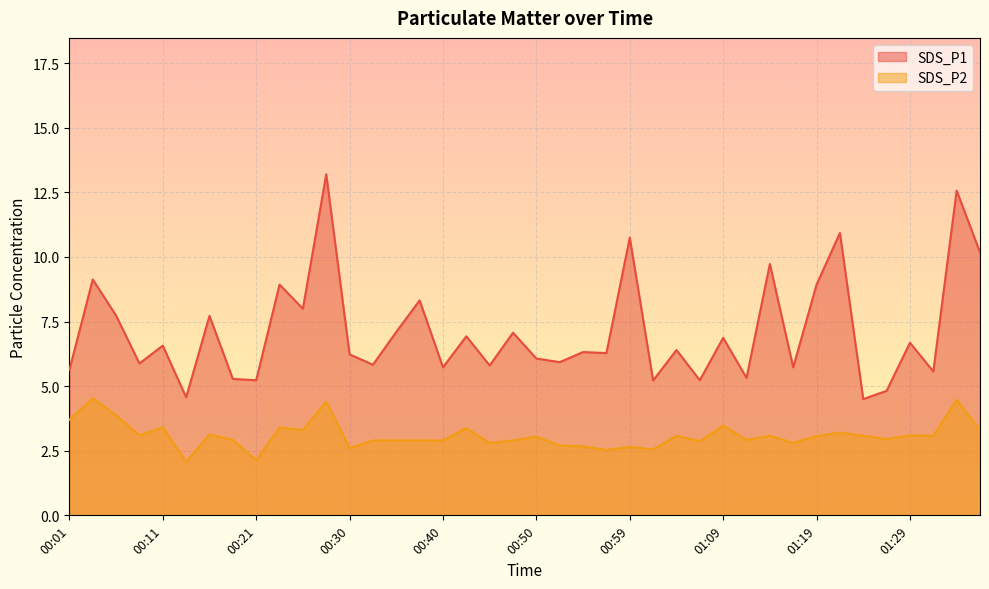

Rank the categories by SDS_P1 value from lowest to highest.

01:24, 00:13, 01:26, 01:02, 00:21, 01:07, 00:18, 01:12, 01:31, 00:01, 00:40, 01:16, 00:45, 00:33, 00:09, 00:52, 00:50, 00:30, 00:57, 00:55, 01:04, 00:11, 01:29, 01:09, 00:43, 00:47, 00:35, 00:16, 00:06, 00:26, 00:38, 00:23, 01:19, 00:04, 01:14, 01:36, 00:59, 01:22, 01:34, 00:28